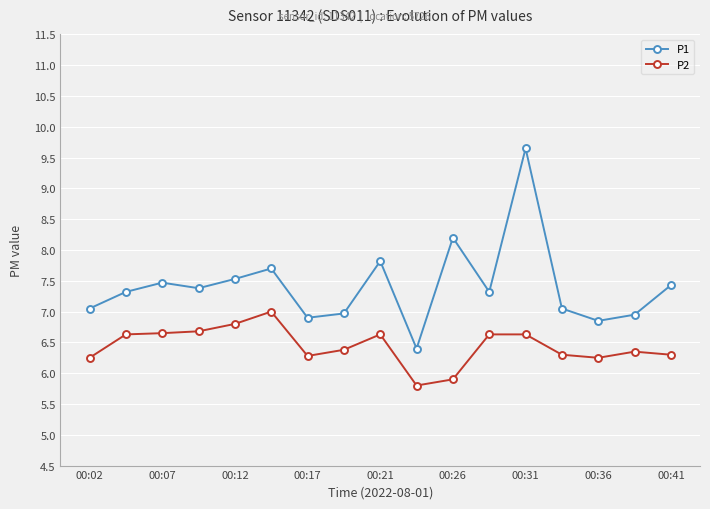

List the series in order of their overall mean, highest first.

P1, P2